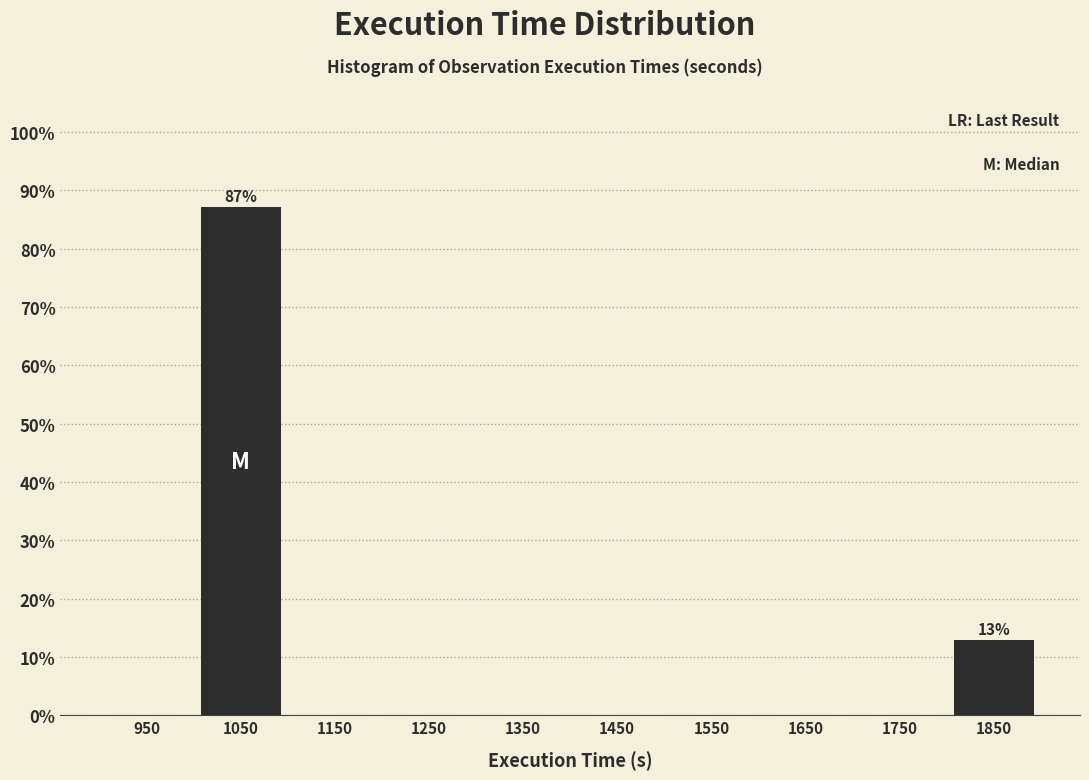

Reading left to right, extract all data points from this chart.

950=0.0	1050=87.1	1150=0.0	1250=0.0	1350=0.0	1450=0.0	1550=0.0	1650=0.0	1750=0.0	1850=12.9